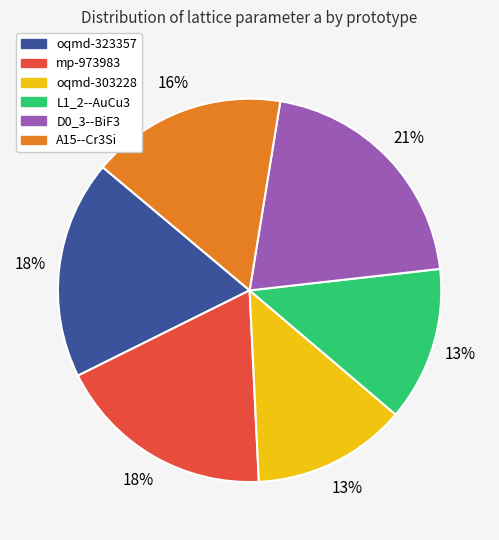

Does oqmd-303228 account for over 50% of the chart?

No